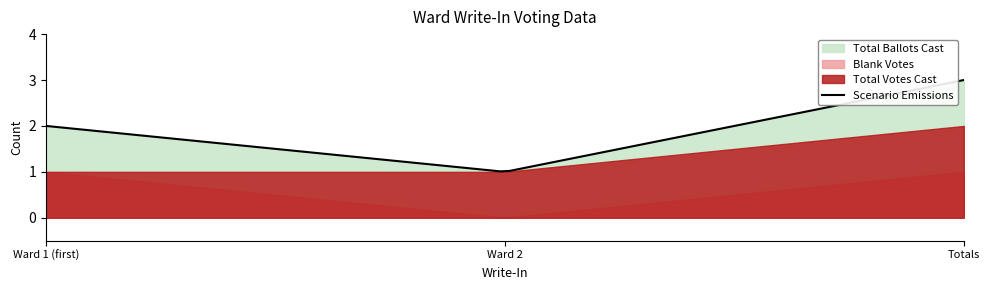

Reading right to left, what are all the values shown in this chart?

Total Ballots Cast: 2=3	1=1	1=2
Blank Votes: 2=1	1=0	1=1
Total Votes Cast: 2=2	1=1	1=1